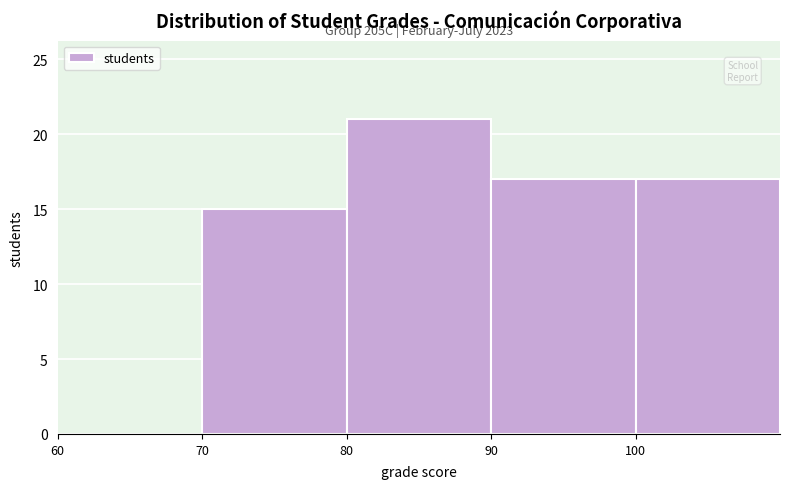

Over which range of the x-axis is the bar tallest?

80 to 90